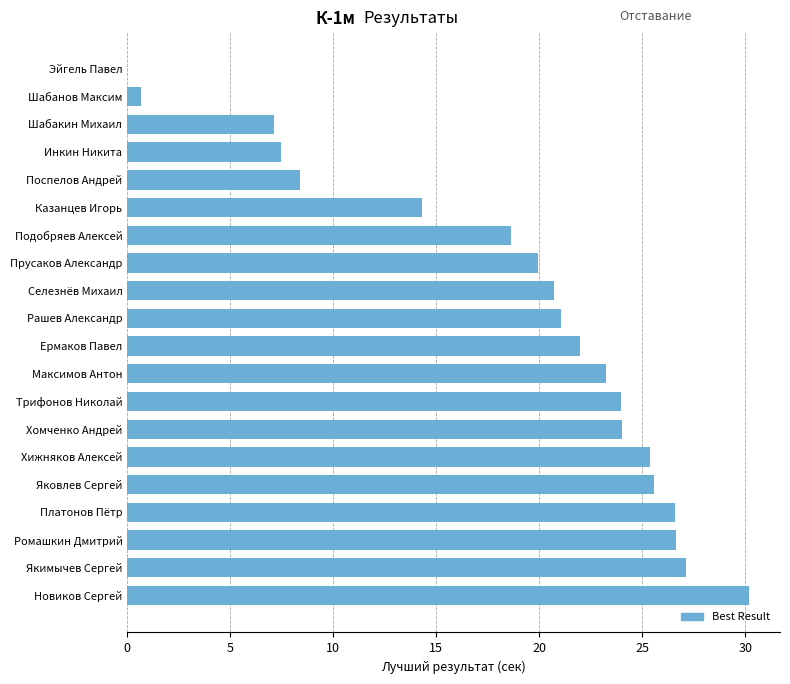

How many categories are shown in the chart?

20